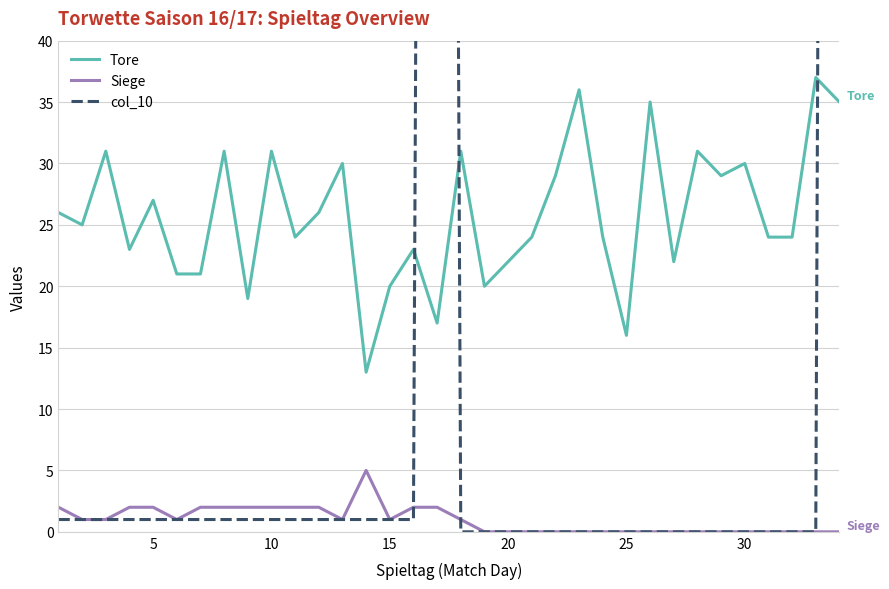

Rank the series by their maximum value, from highest to lowest.

col_10, Tore, Siege